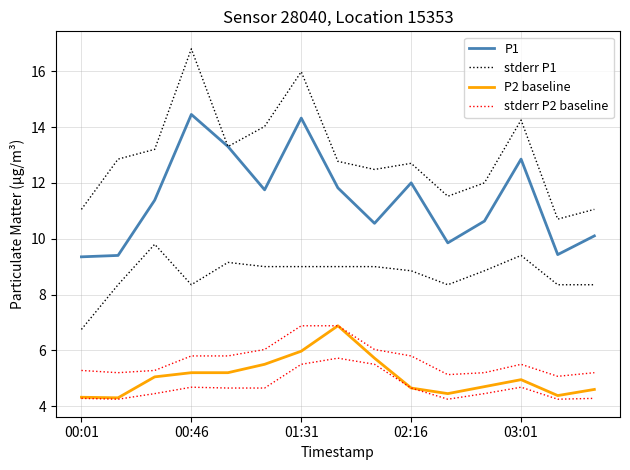

Does the chart have visible grid lines?

Yes